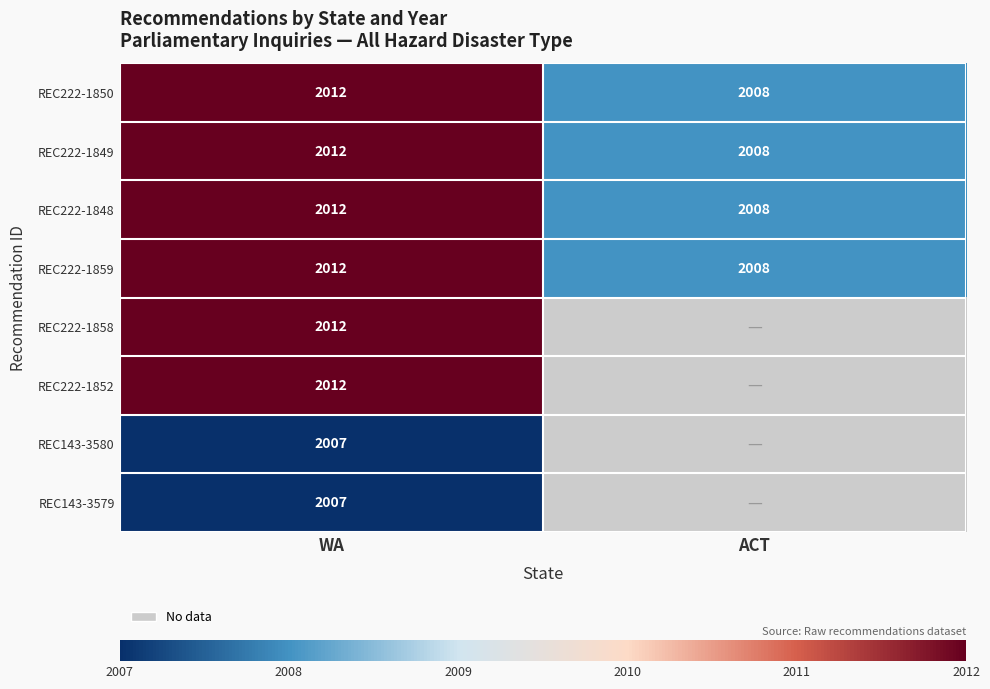

The value of REC222-1849 at WA is 642. True or false?

False